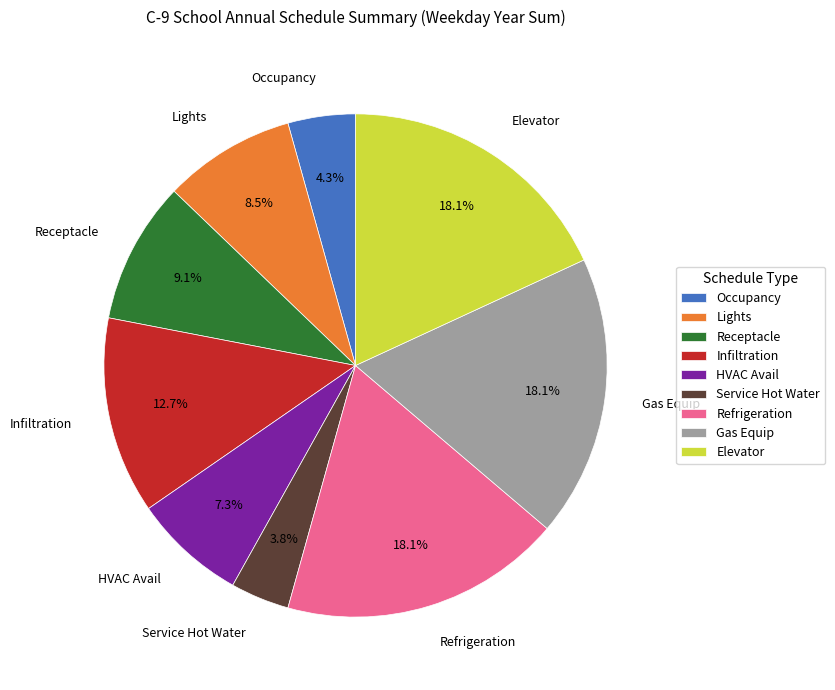

Which category has the smallest portion of the pie?

Service Hot Water